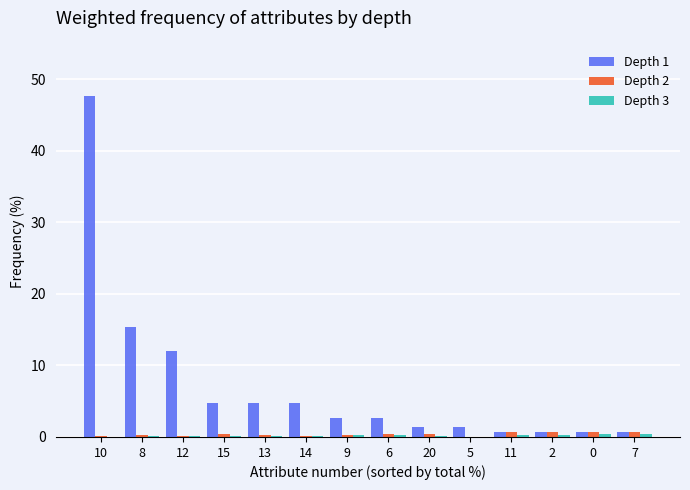

At which category is the sum across all series the highest?

10